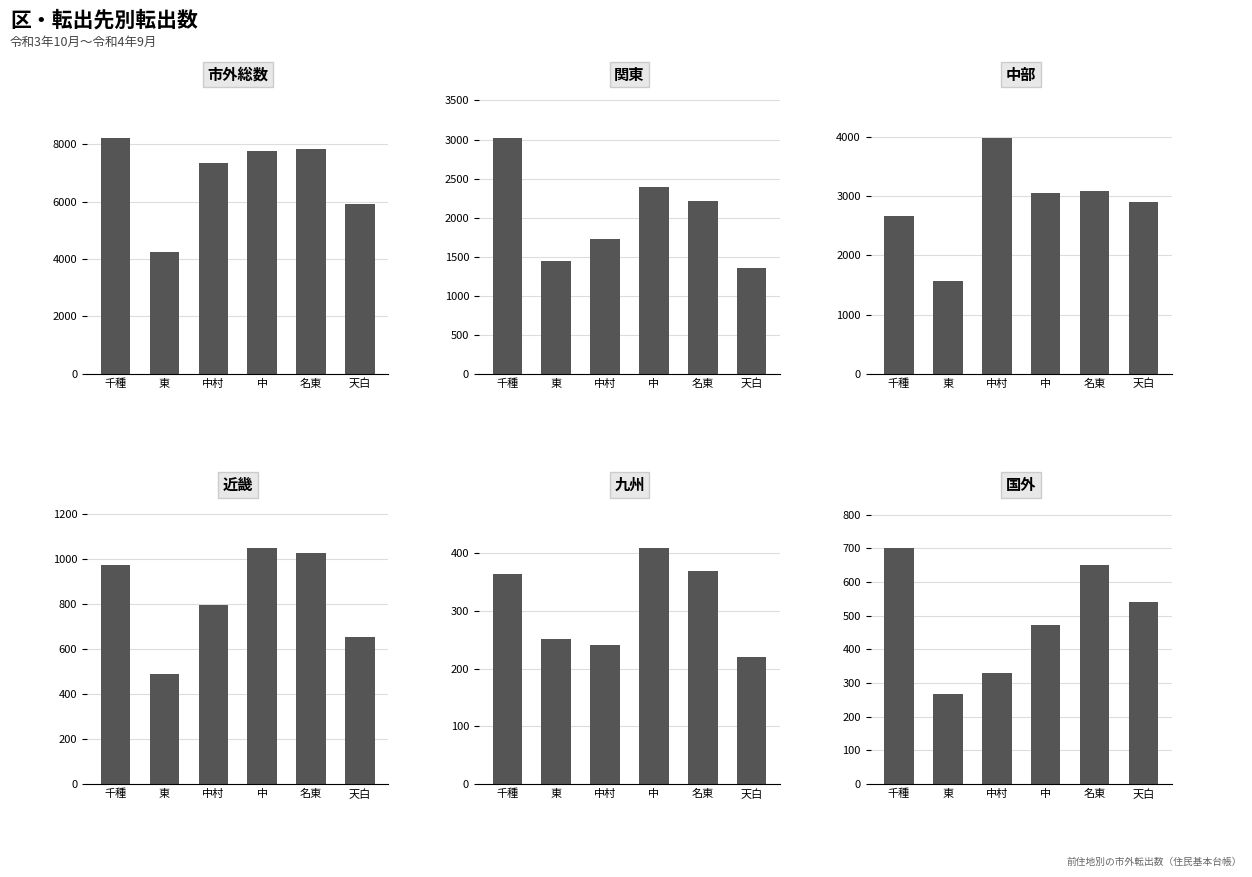

What is the sum of the 国外 values at 中 and 東?

737